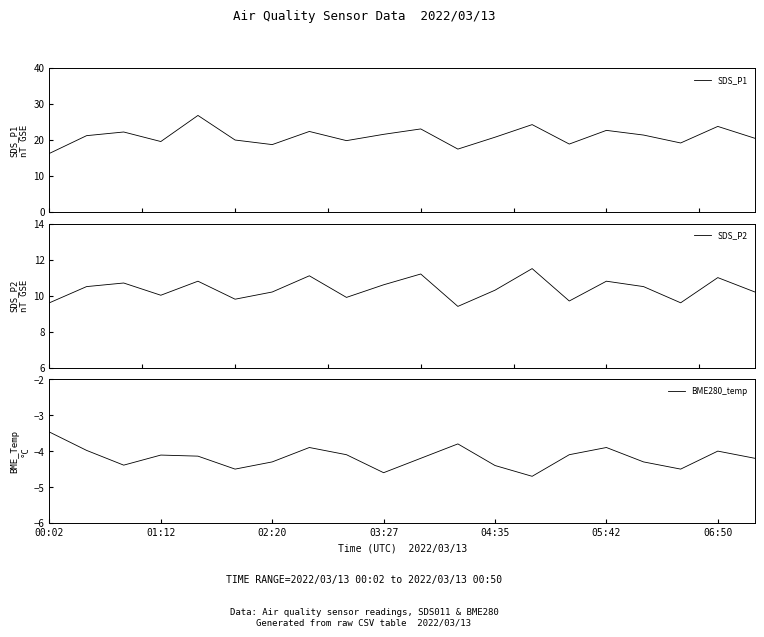

How many interior local peaks does the SDS_P1 series have?

7